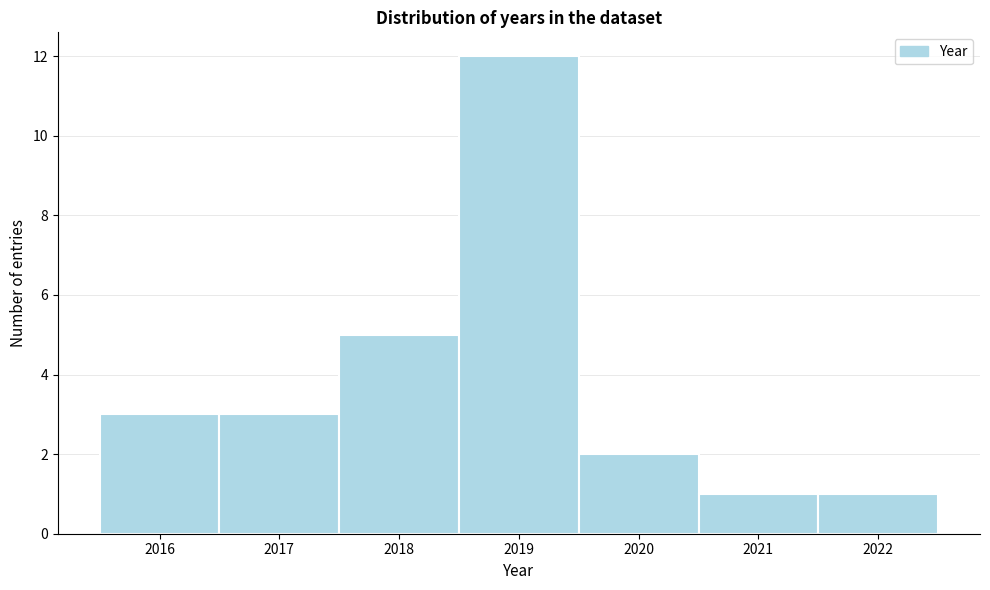

Reading left to right, list every bar in this chart as the range it spans on the x-axis followed by its height. The values are not printed on the chart, so give them approximately, as read against the axis.

2015.5 to 2016.5: 3
2016.5 to 2017.5: 3
2017.5 to 2018.5: 5
2018.5 to 2019.5: 12
2019.5 to 2020.5: 2
2020.5 to 2021.5: 1
2021.5 to 2022.5: 1